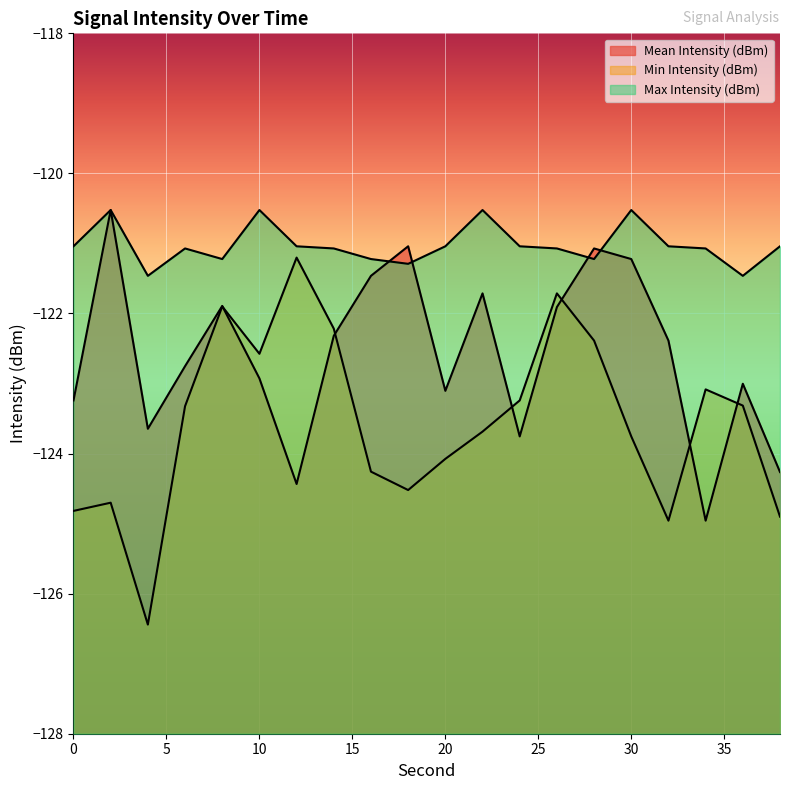

Where does the Min Intensity (dBm) series first go above -123?

8